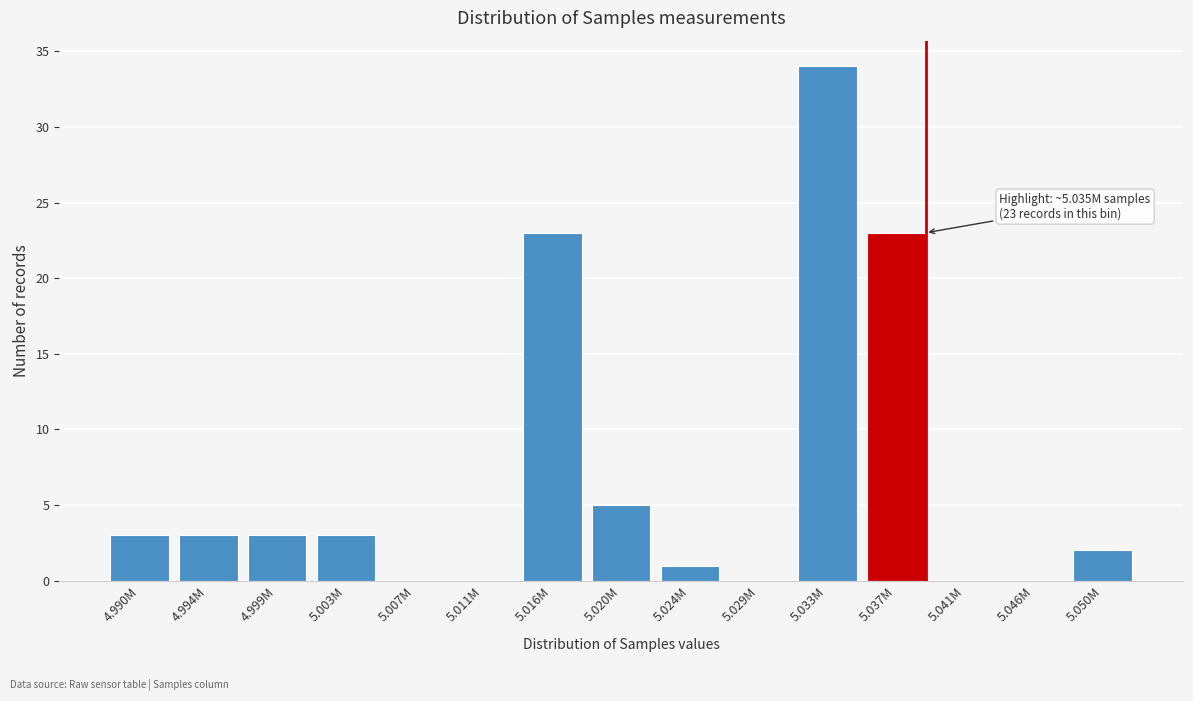

Reading right to left, transcribe all the data shown in this chart.

5.050M=2	5.046M=0	5.041M=0	5.037M=23	5.033M=34	5.029M=0	5.024M=1	5.020M=5	5.016M=23	5.011M=0	5.007M=0	5.003M=3	4.999M=3	4.994M=3	4.990M=3